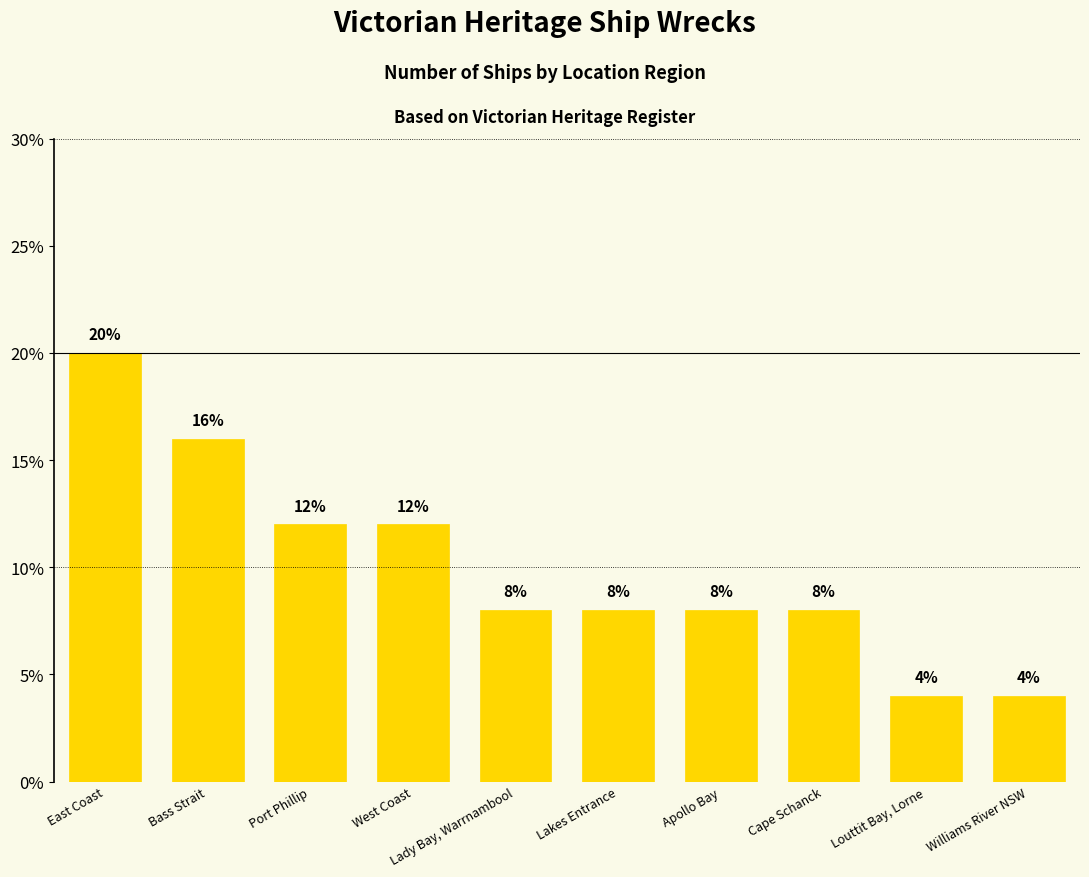

Reading right to left, list all the values displayed in this chart.

4	4	8	8	8	8	12	12	16	20